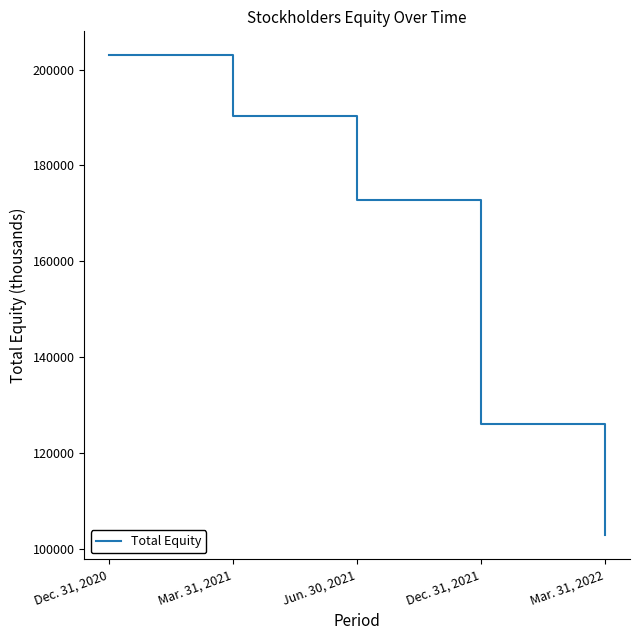

What is the average value?

158912